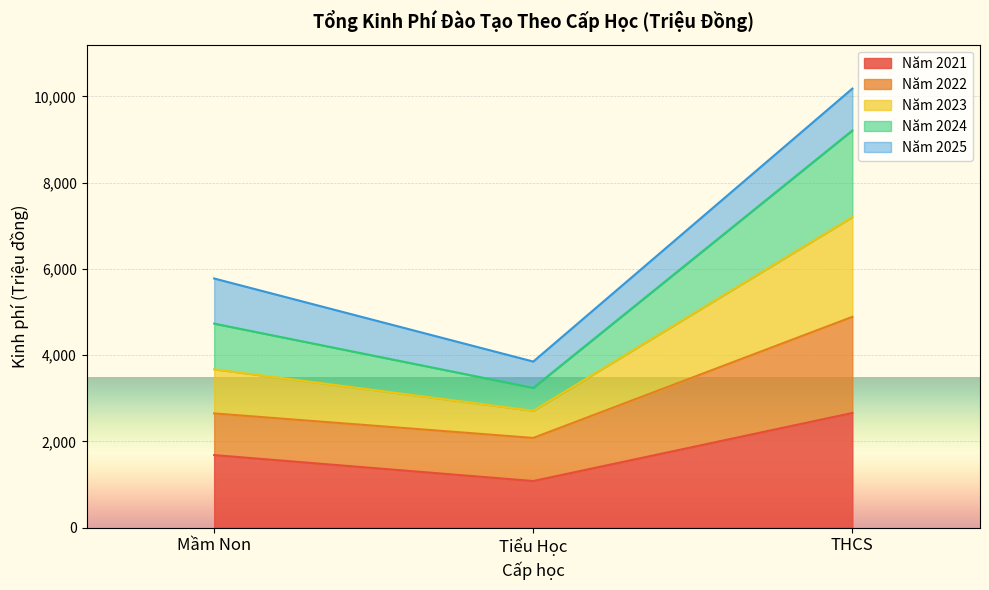

What are all the series names shown in the legend?

Năm 2021, Năm 2022, Năm 2023, Năm 2024, Năm 2025